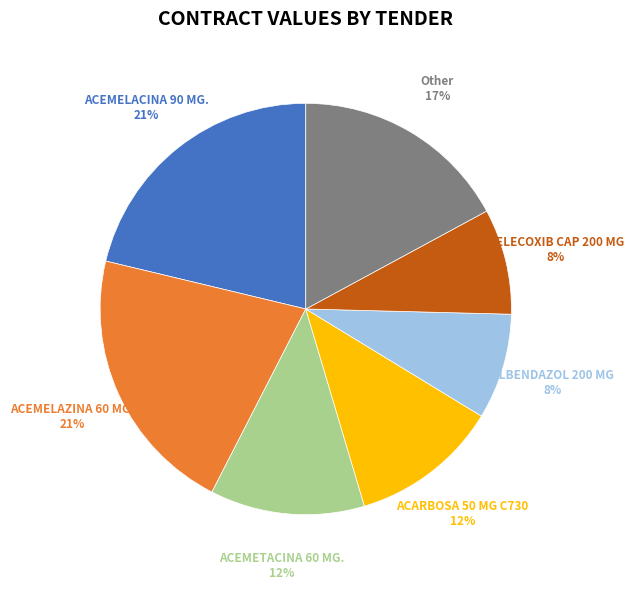

Is there a majority slice in this chart?

No